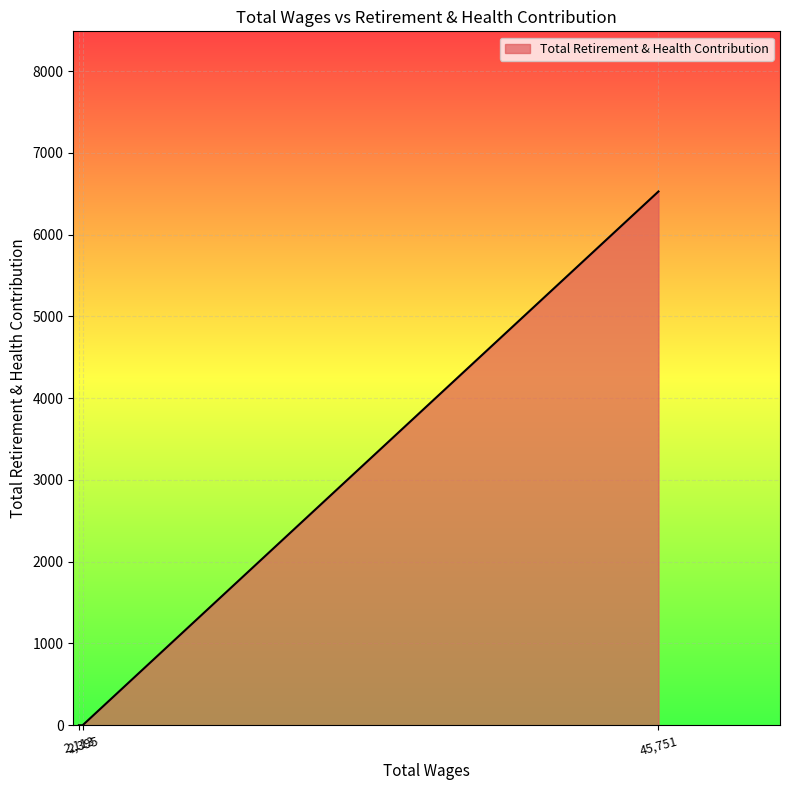

What is the difference between the maximum and minimum values?

6527